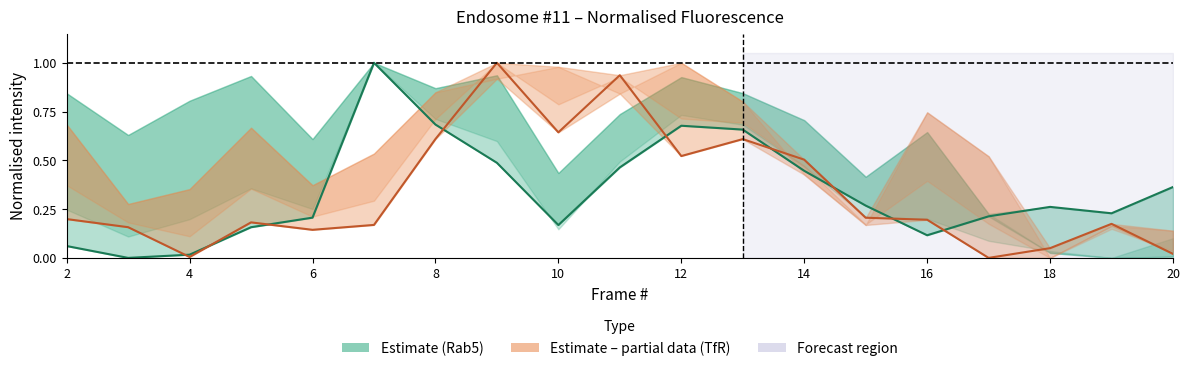

How many distinct data groups are displayed?

2